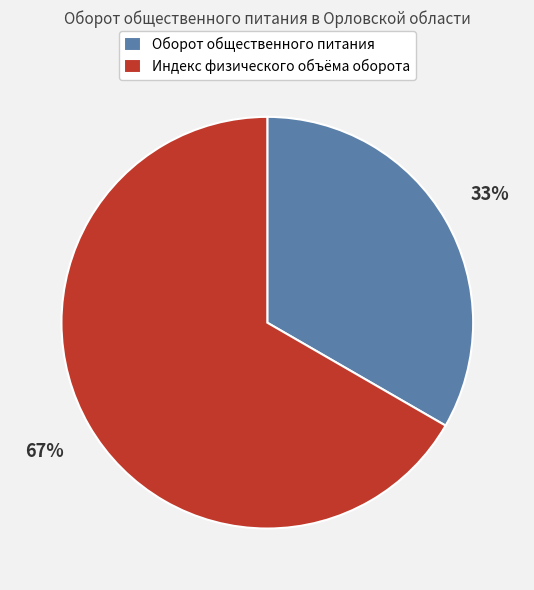

Approximately how many times larger is the value at Оборот общественного питания compared to Индекс физического объёма оборота?

0.5